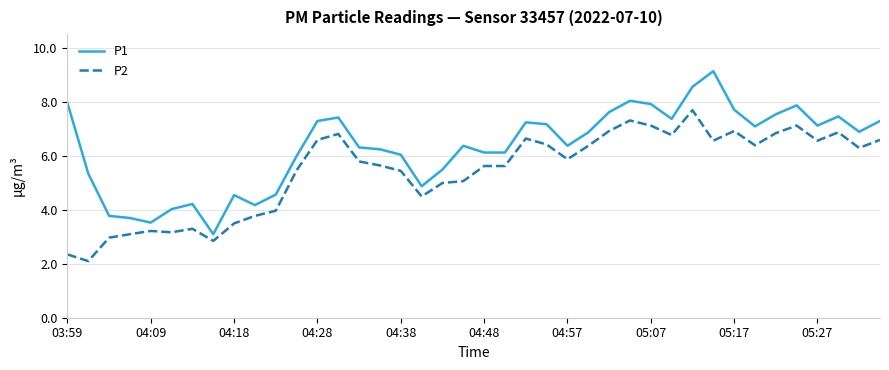

List the series in order of their peak value, highest first.

P1, P2